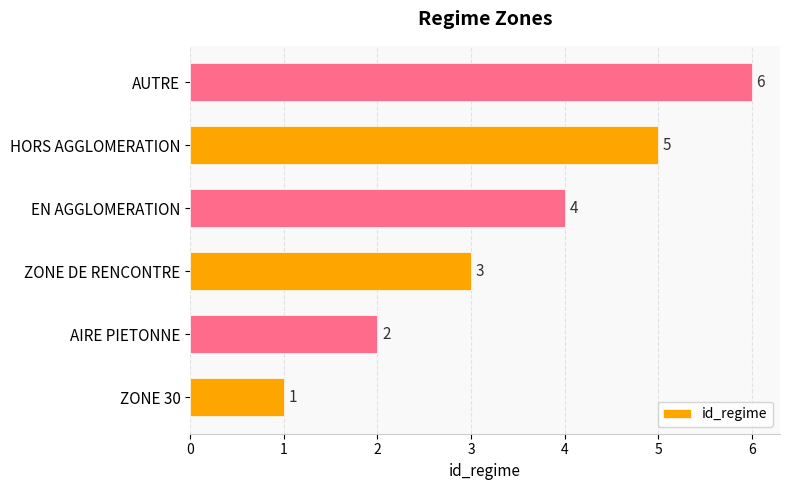

Does the chart contain any negative values?

No